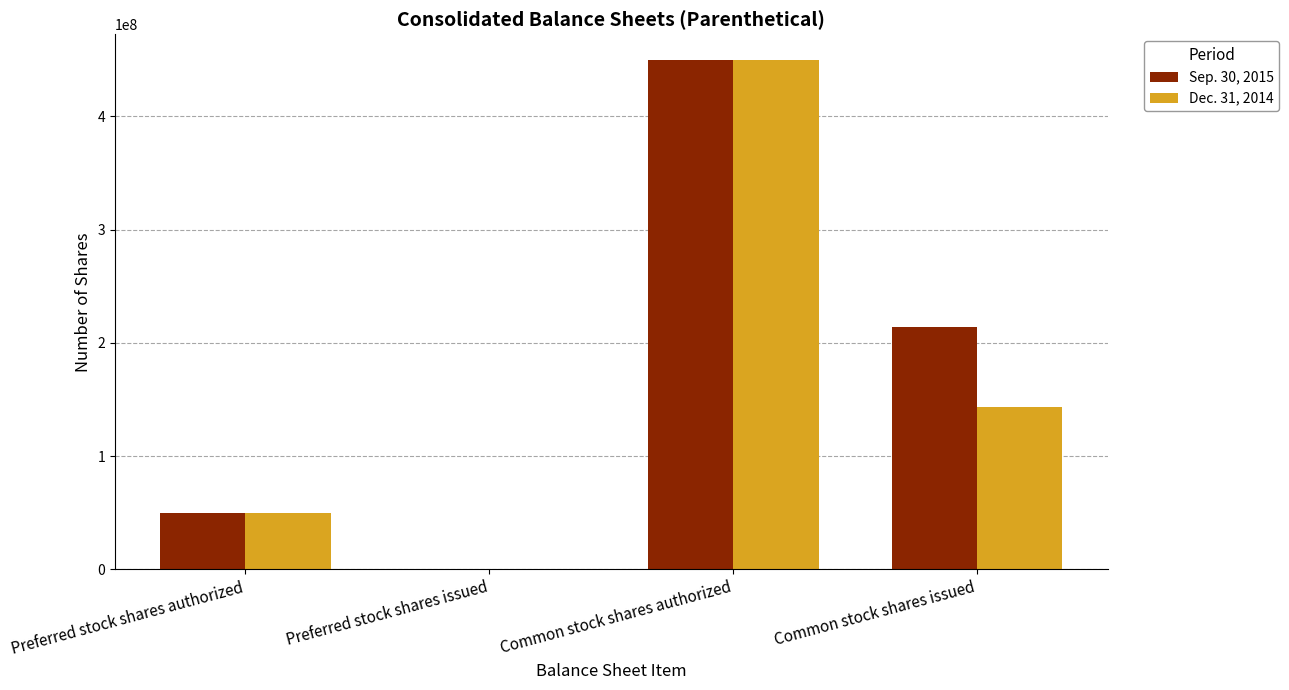

Reading left to right, list all the values displayed in this chart.

Sep. 30, 2015: Preferred stock shares authorized=50000000	Preferred stock shares issued=0	Common stock shares authorized=450000000	Common stock shares issued=213839893
Dec. 31, 2014: Preferred stock shares authorized=50000000	Preferred stock shares issued=0	Common stock shares authorized=450000000	Common stock shares issued=143686491